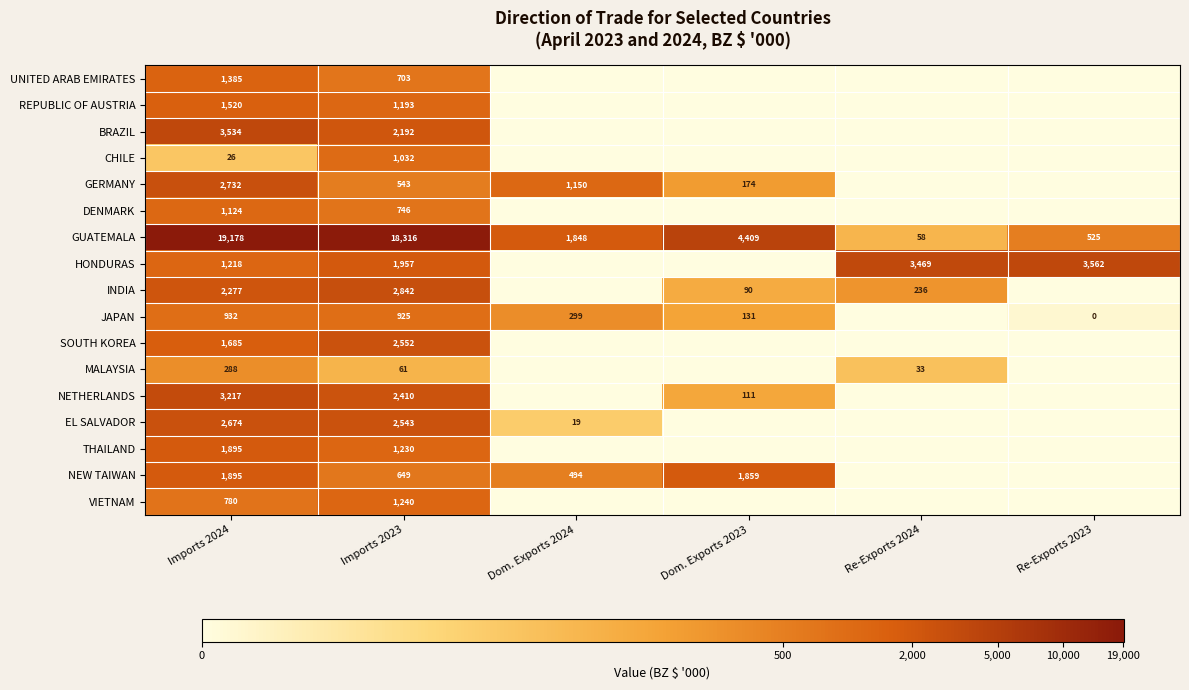

True or false: INDIA has a value of 1248 at Imports 2023.

False